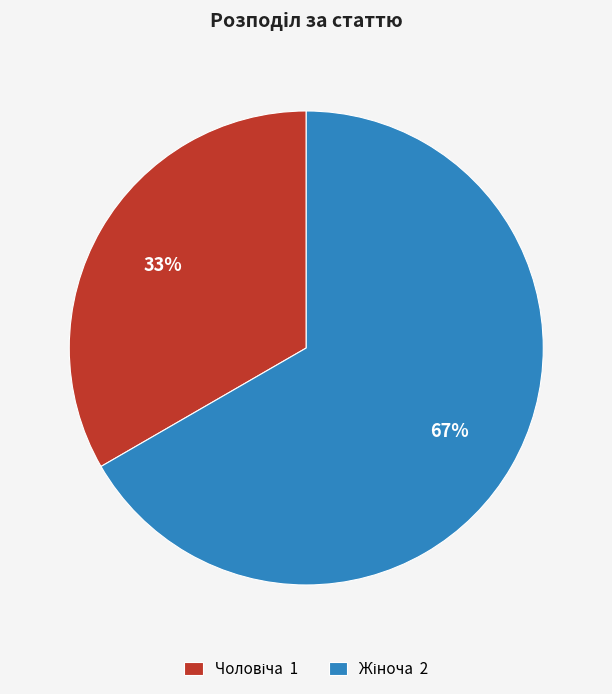

Count the number of slices in the pie.

2